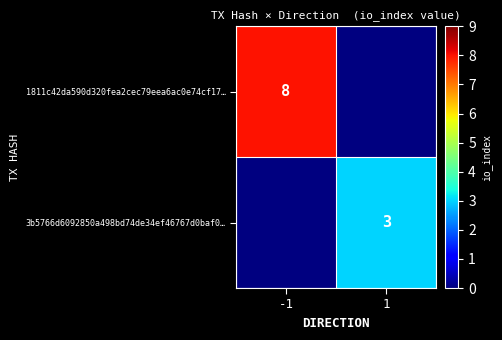

What is the greatest value displayed?

8.0